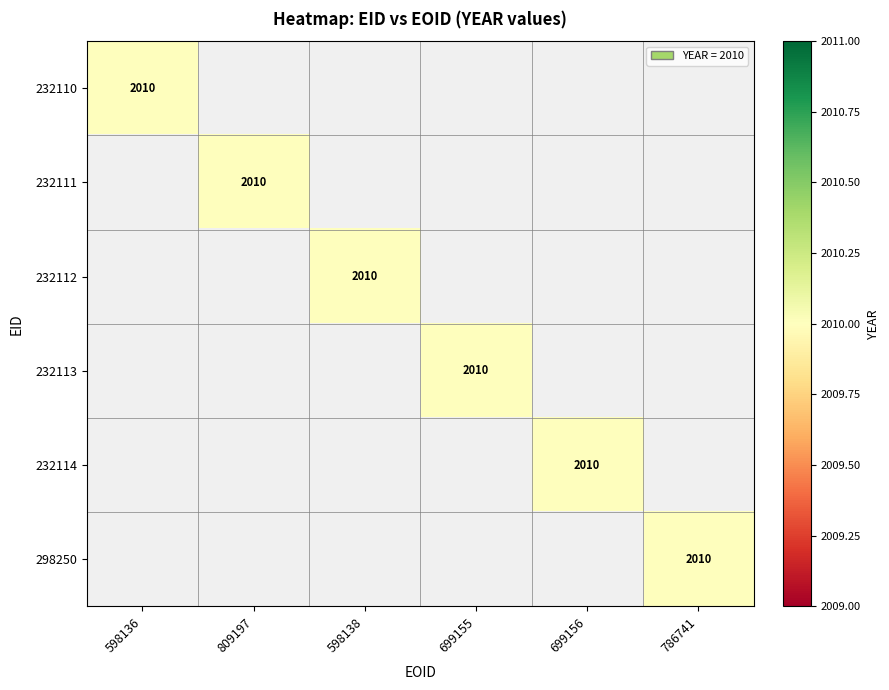

List the series in order of their peak value, lowest first.

232110, 232111, 232112, 232113, 232114, 298250